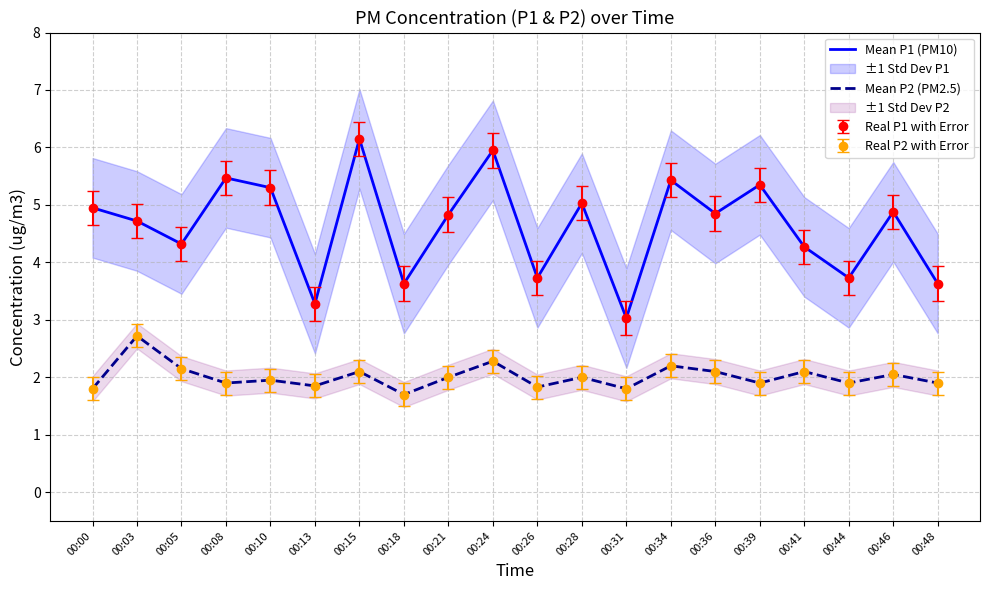

Reading right to left, list all the values displayed in this chart.

Mean P1 (PM10): 3.6	4.9	3.7	4.3	5.3	4.8	5.4	3.0	5.0	3.7	6.0	4.8	3.6	6.2	3.3	5.3	5.5	4.3	4.7	5.0
Mean P2 (PM2.5): 1.9	2.0	1.9	2.1	1.9	2.1	2.2	1.8	2.0	1.8	2.3	2.0	1.7	2.1	1.9	1.9	1.9	2.1	2.7	1.8